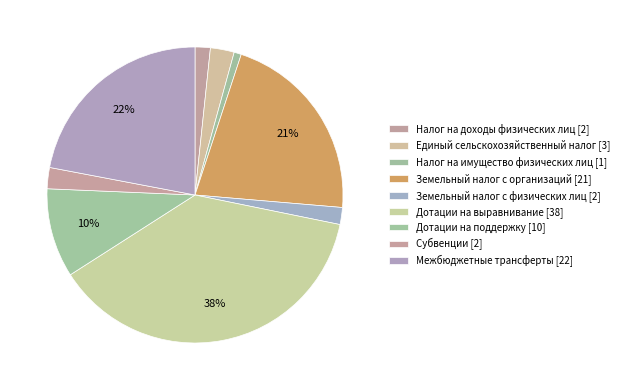

To the nearest percent, what is the combined percentage of Земельный налог с физических лиц and Дотации на поддержку?

12%